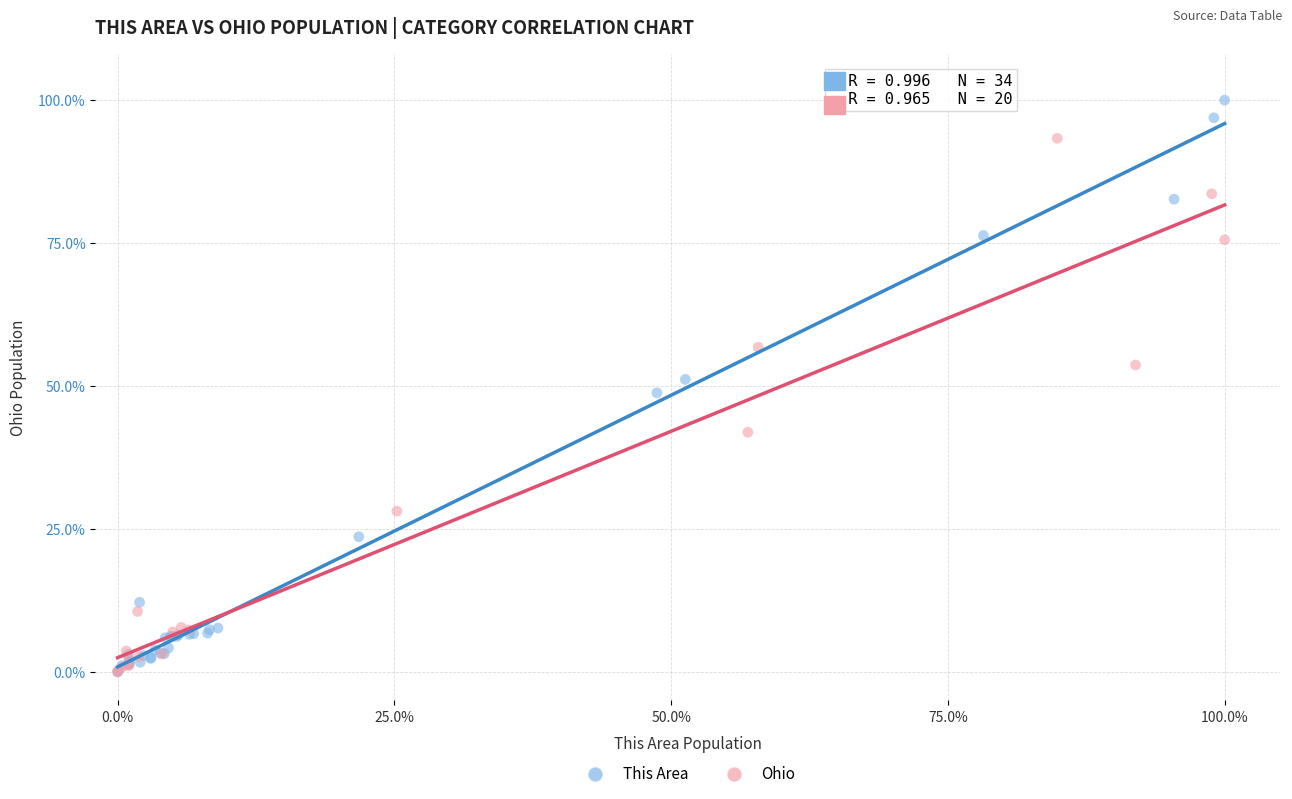

Which series has the largest Y range (max minus min)?

This Area